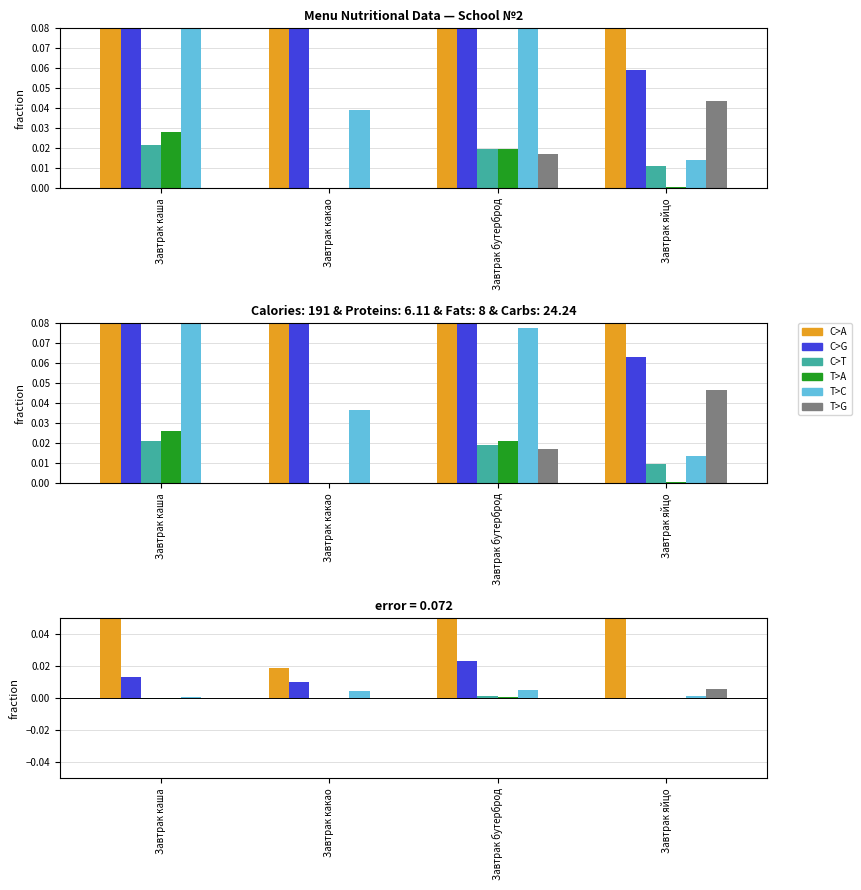

How many values in T>A are below zero?

2